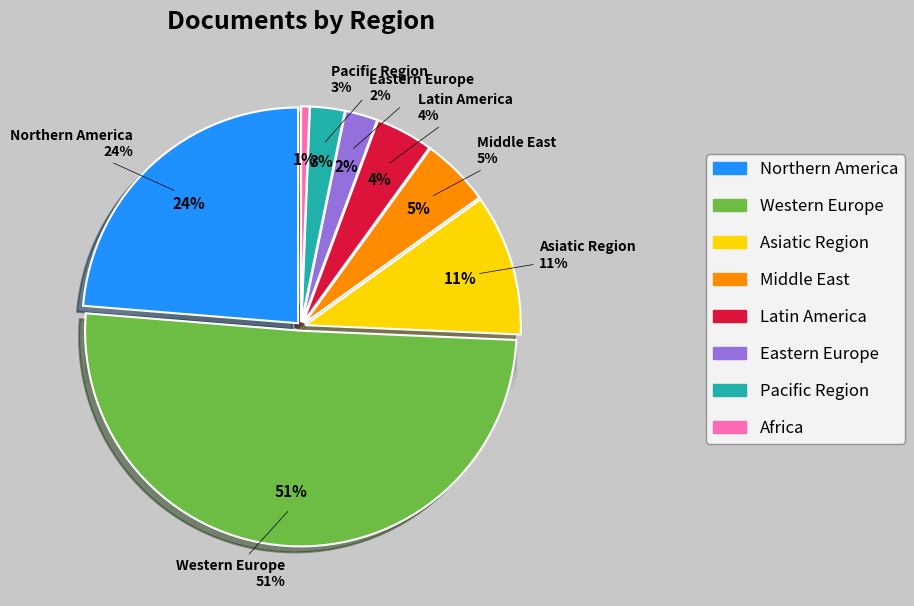

Between Pacific Region and Western Europe, which is larger?

Western Europe